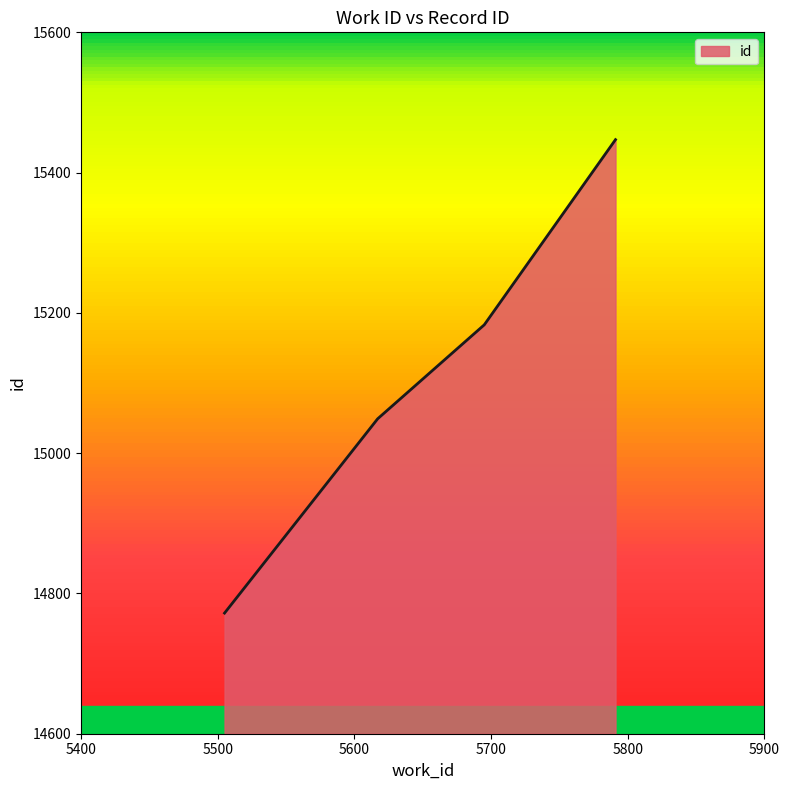

What is the difference between the maximum and second lowest values?

398